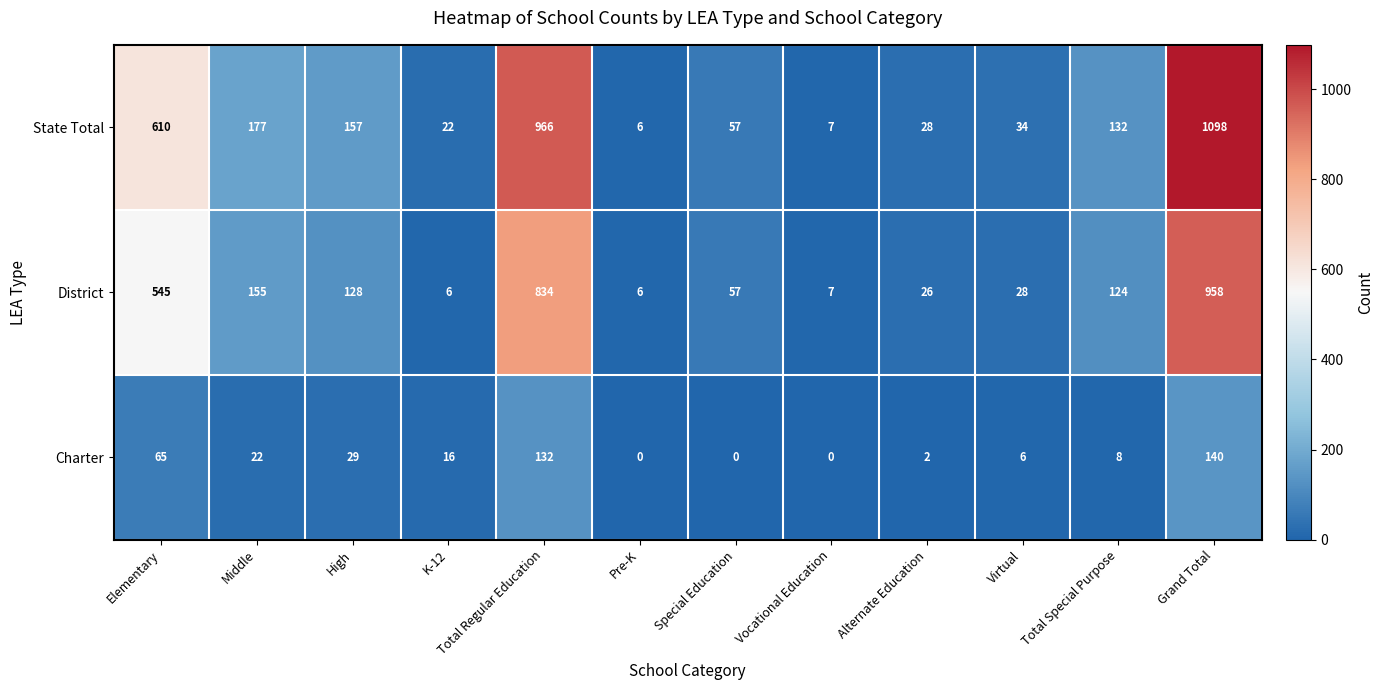

What is the maximum value shown in the chart?

1098